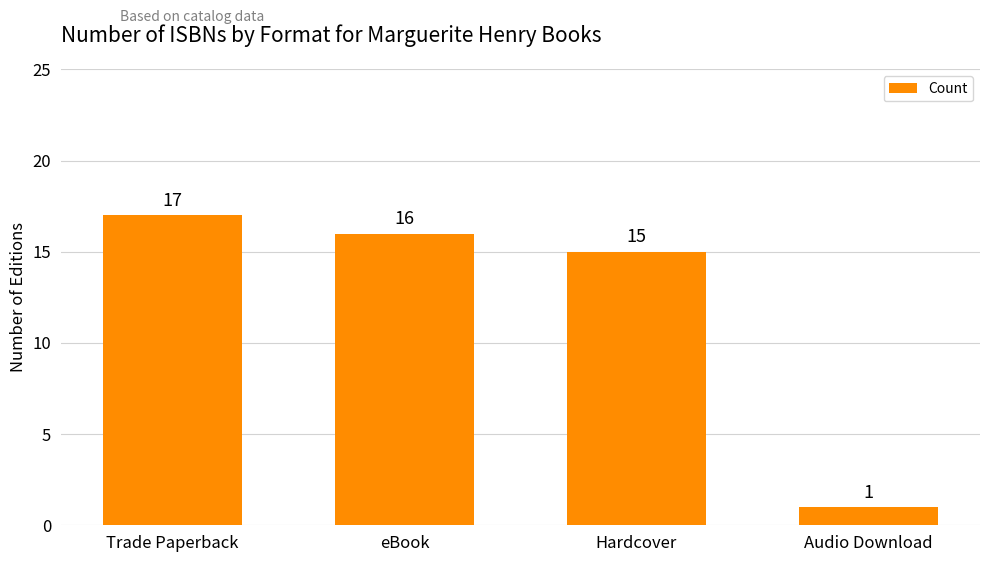

Are the bars grouped side by side (vs. stacked)?

No